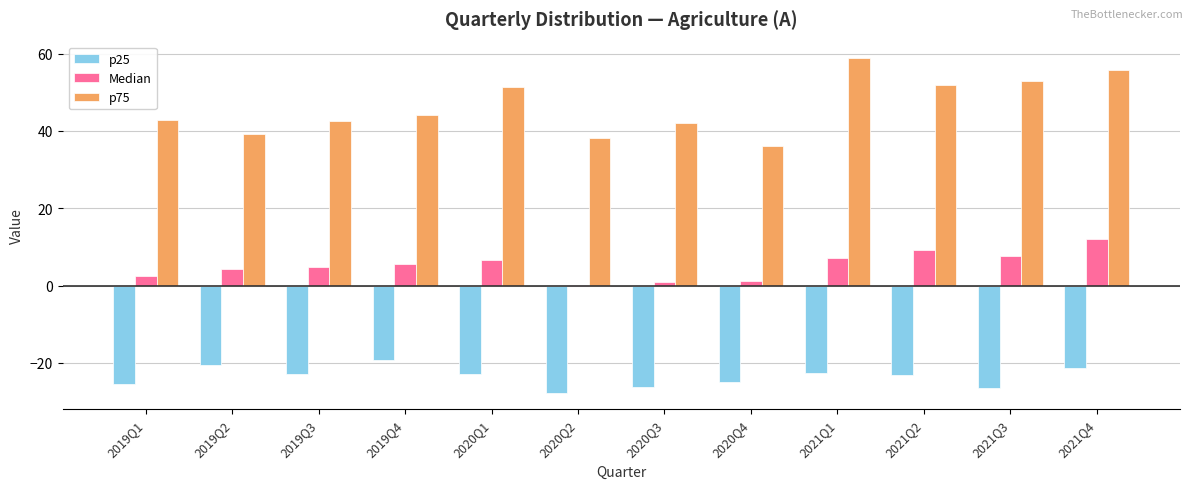

True or false: Median has a value of 1.2 at 2020Q4.

True